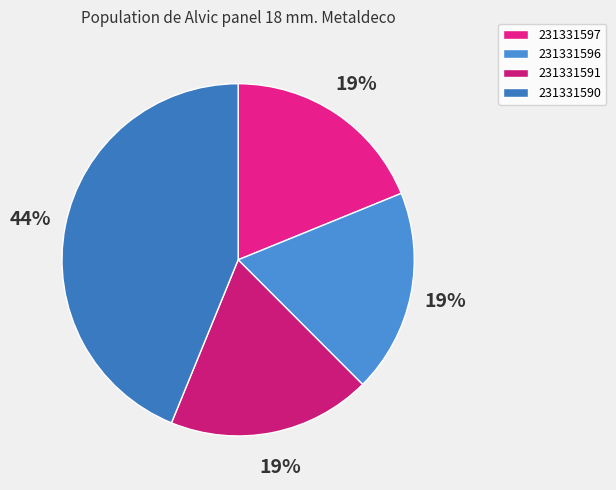

The 231331596 slice represents 27% of the pie. True or false?

False